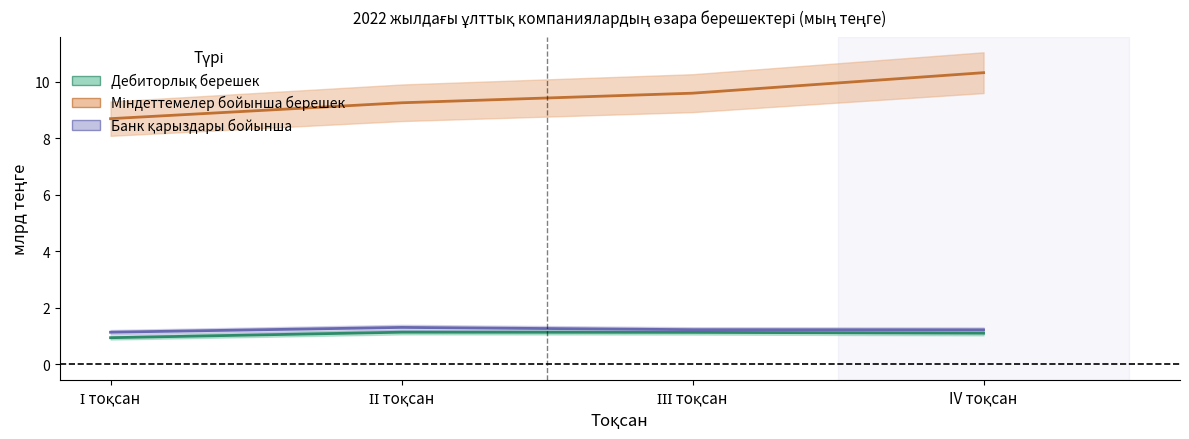

Reading right to left, list all the values displayed in this chart.

Дебиторлық берешек: 1.1	1.1	1.1	0.9
Міндеттемелер бойынша берешек: 10.3	9.6	9.2	8.7
Банк қарыздары бойынша: 1.2	1.2	1.3	1.1